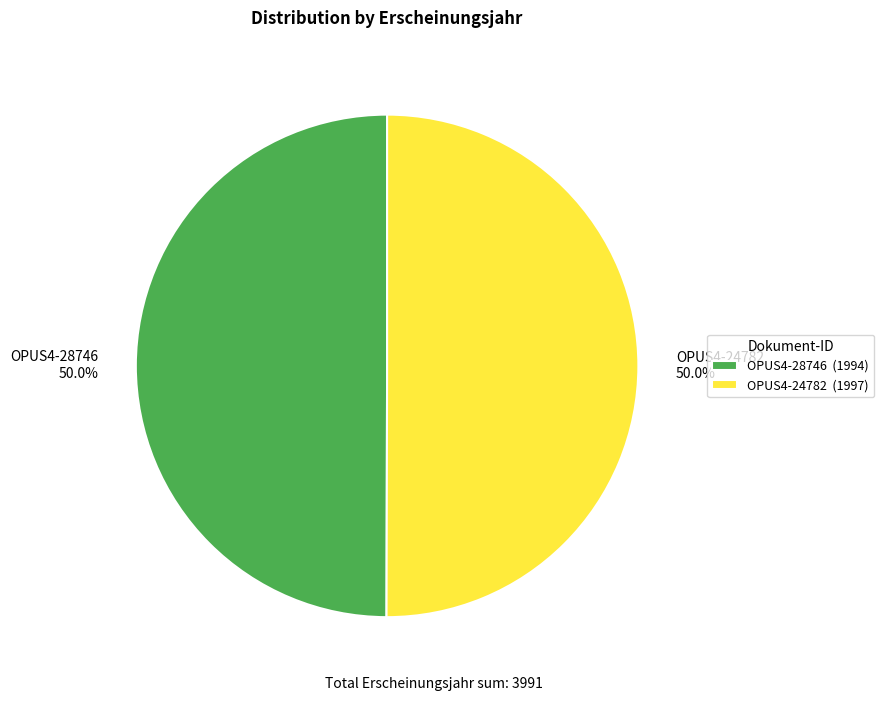

Do OPUS4-24782 50.0% and OPUS4-28746 50.0% together represent more than half of the pie?

Yes